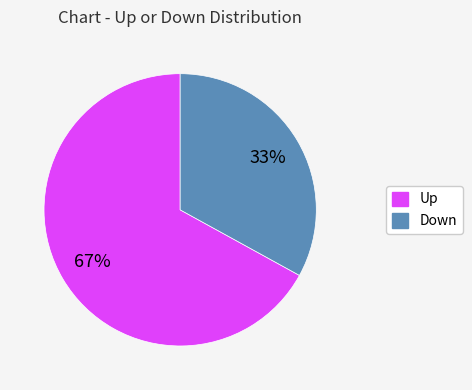

To the nearest percent, what is the difference between the largest and smallest slice percentages?

34%